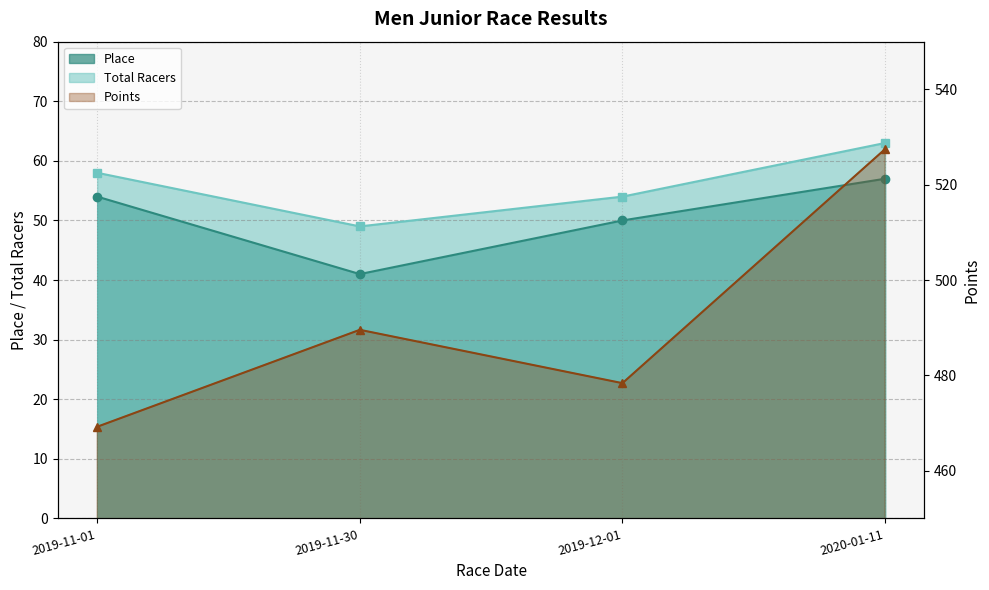

What position from the right is 2019-11-01?

4